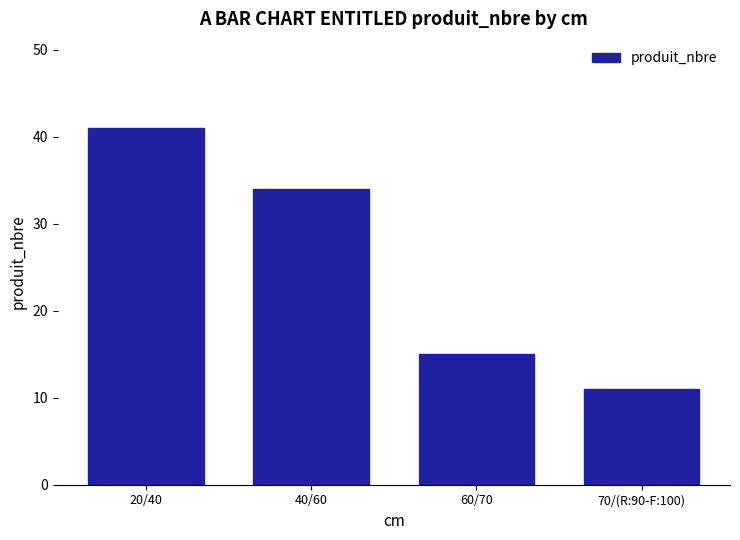

What is the sum of all values?

101